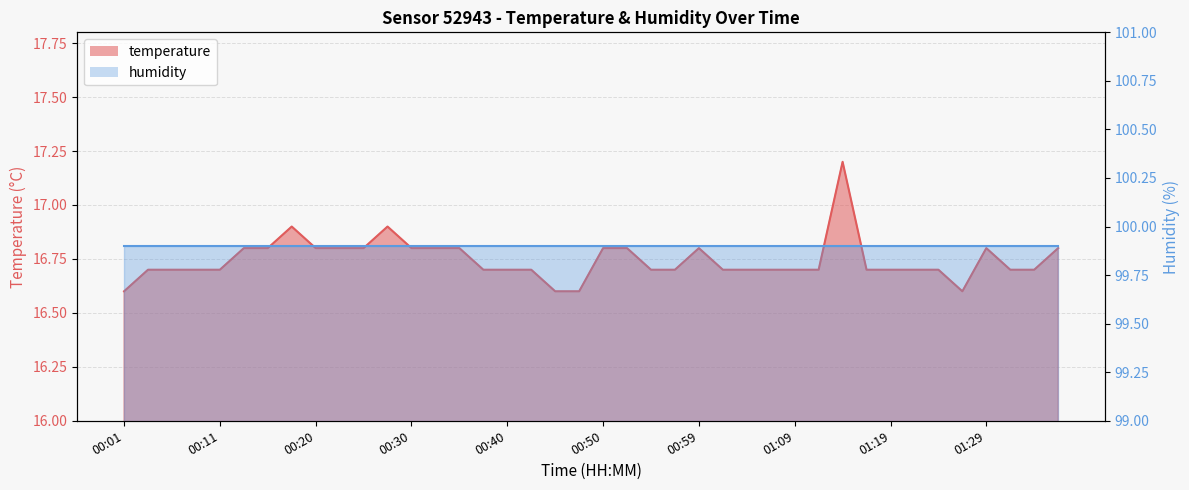

What is the sum of the values at 00:30 and 01:17?

33.5